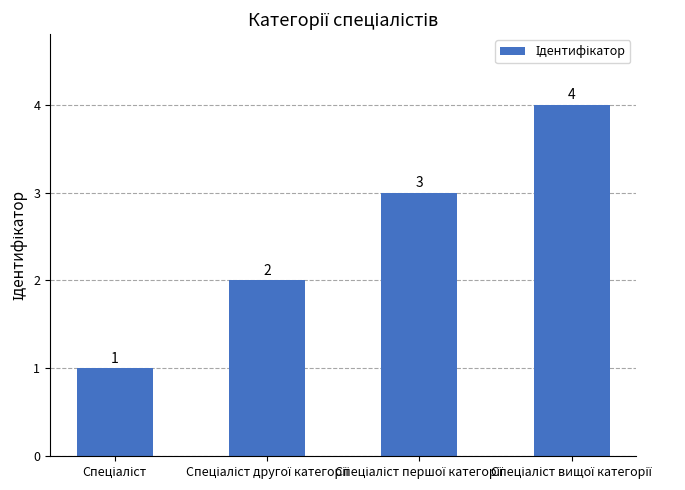

Count the values in the range 2 to 4.

3